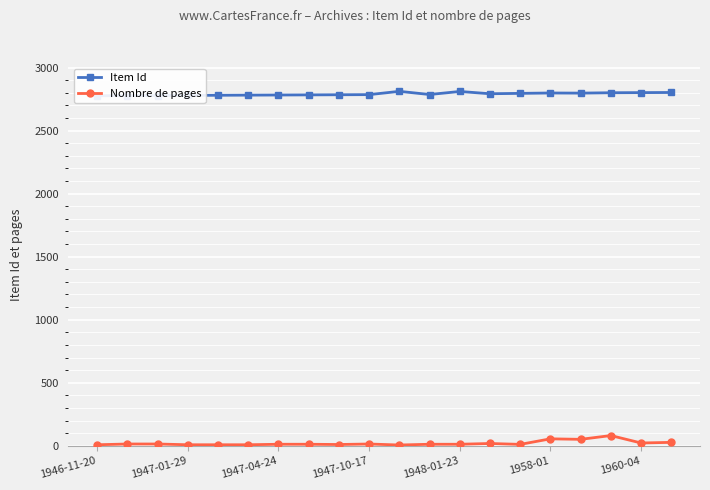

The value of Nombre de pages at 16 is 51. True or false?

True